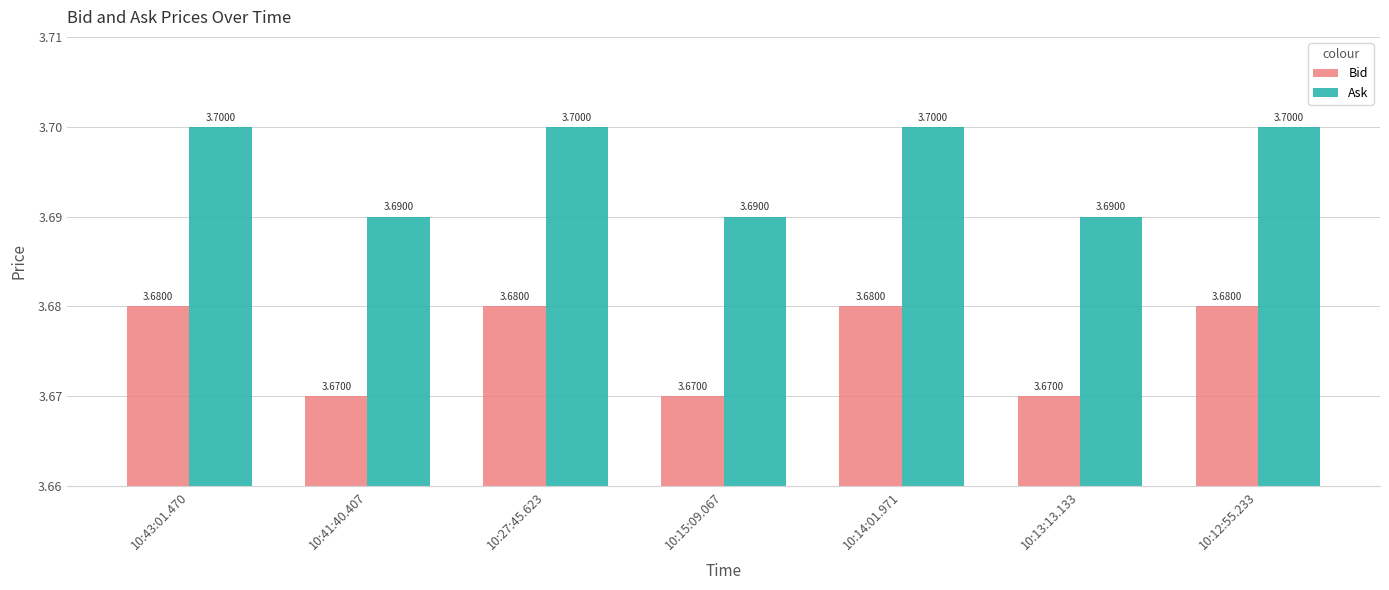

How many groups of bars are there?

7